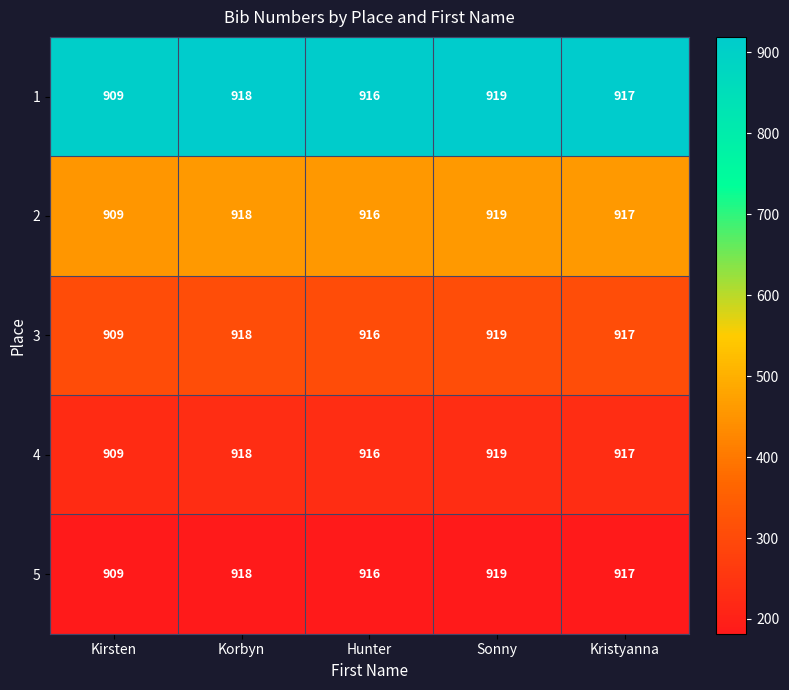

List the labels in order of 5 value, smallest first.

Kirsten, Hunter, Kristyanna, Korbyn, Sonny